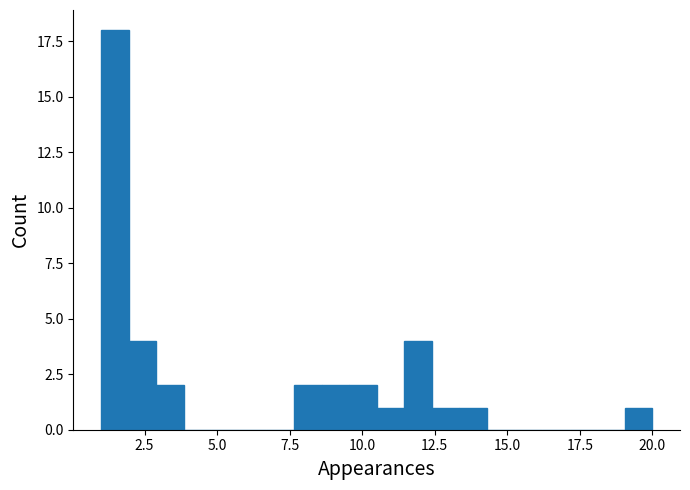

Around what value on the x-axis is the tallest bar? Give the approximate position of its centre, as read against the axis.

1.5